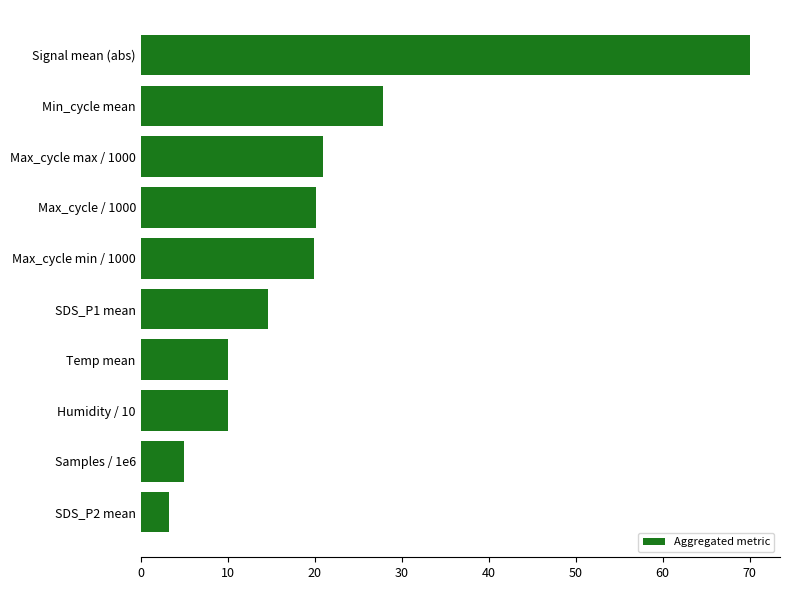

What is the smallest value displayed?

3.2